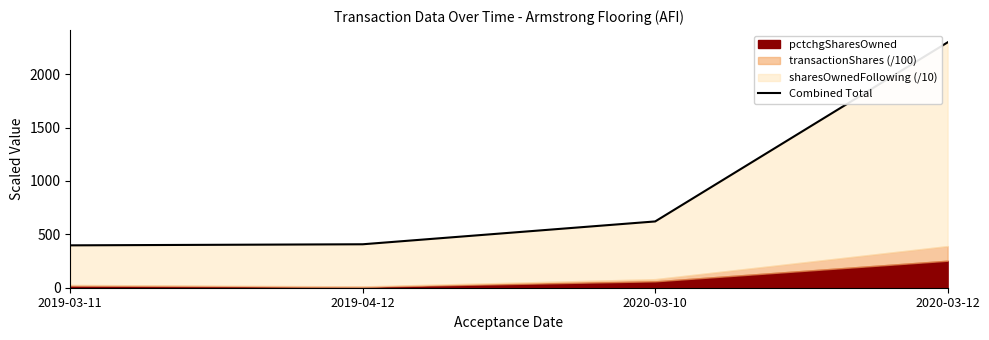

What is the approximate value at 2020-03-12?

2297.8